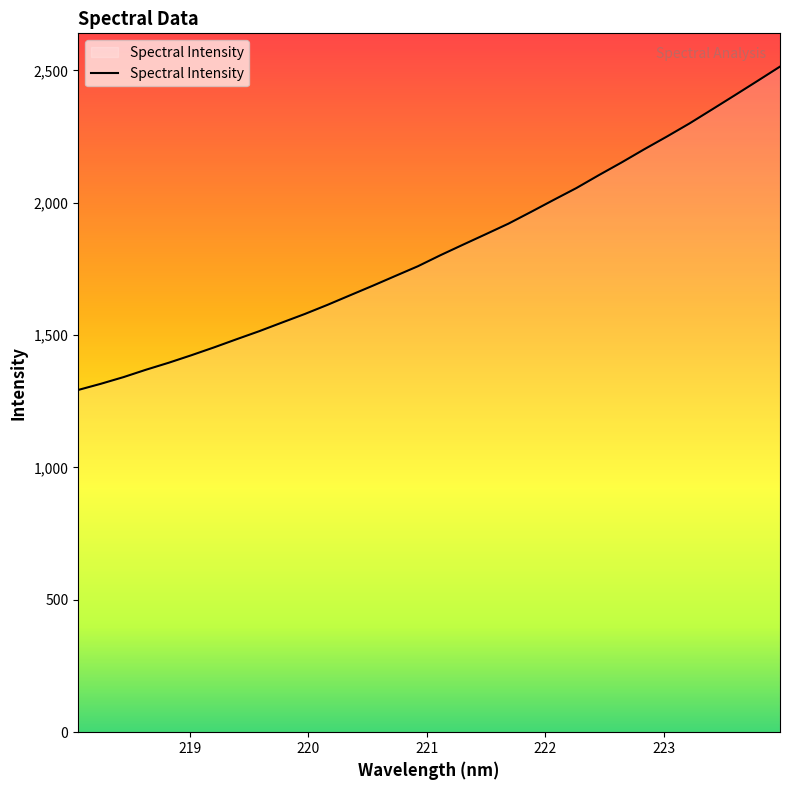

What is the maximum value shown in the chart?

2514.1